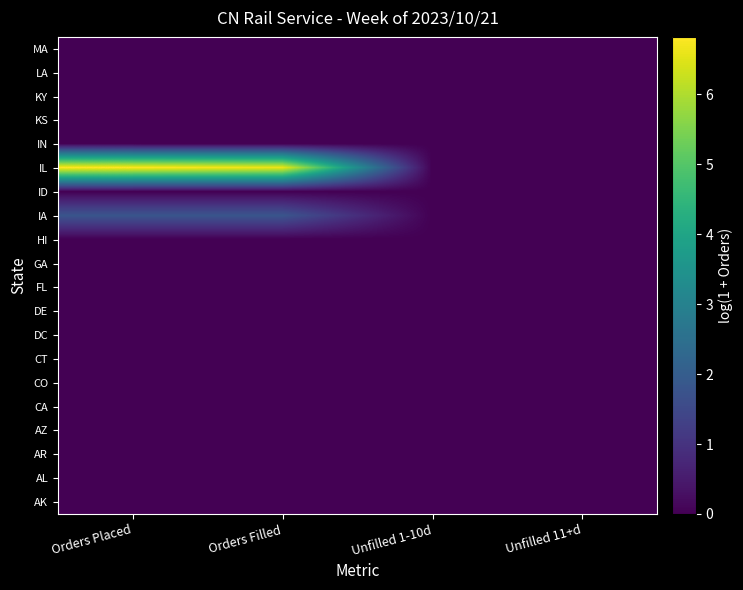

At which category is the sum across all series the highest?

Orders Placed